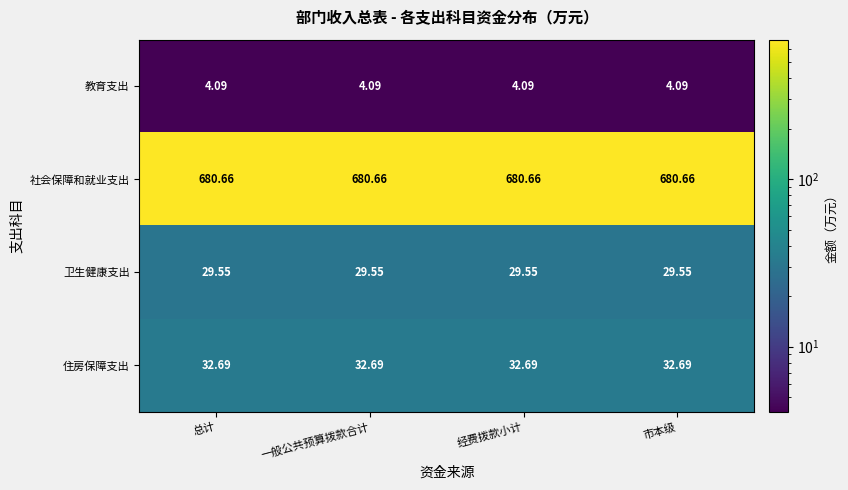

What is the difference between the highest and lowest values at 市本级?

676.6